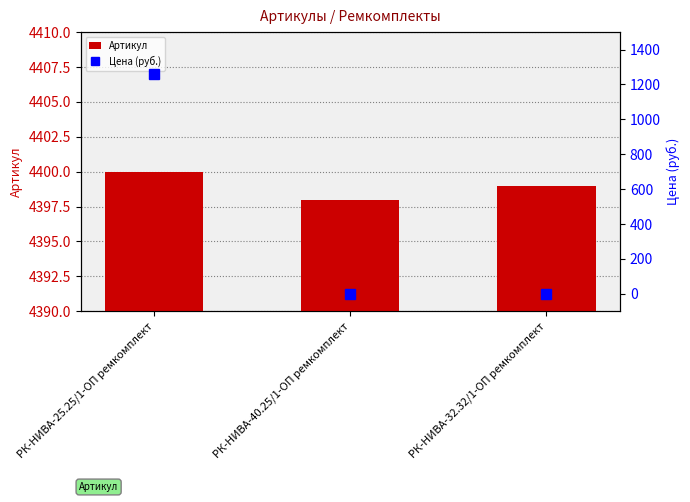

Rank the categories by Артикул value from lowest to highest.

РК-НИВА-40.25/1-ОП ремкомплект, РК-НИВА-32.32/1-ОП ремкомплект, РК-НИВА-25.25/1-ОП ремкомплект